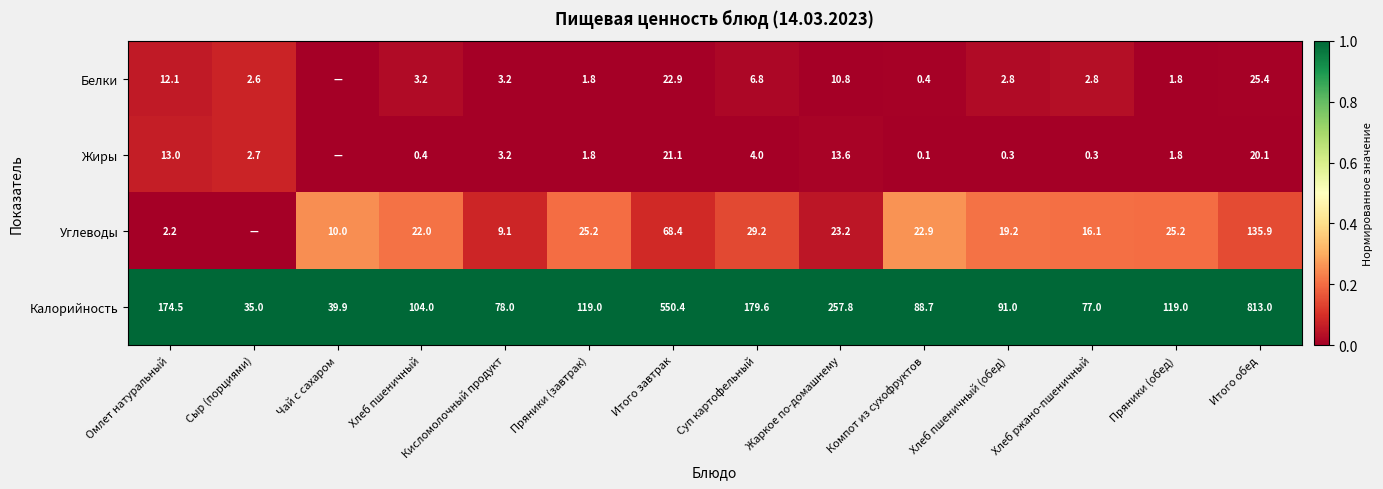

The Углеводы series shows 6.7 at Пряники (обед). True or false?

False